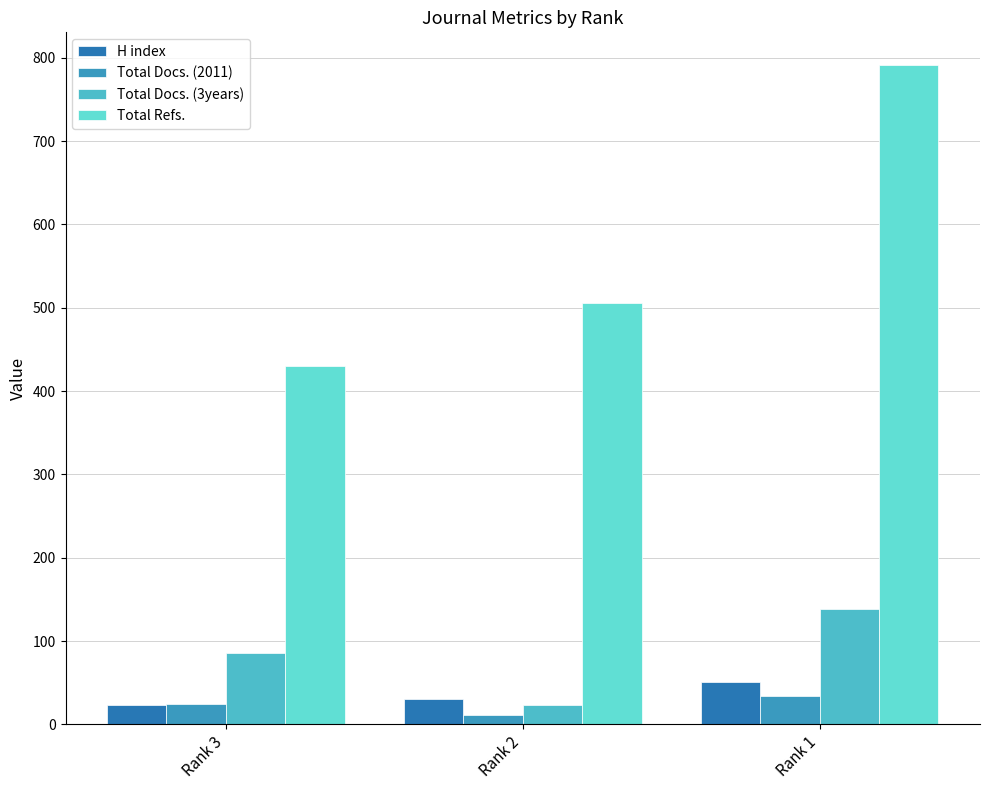

What is the difference between the maximum and minimum values in the Total Docs. (2011) series?

23